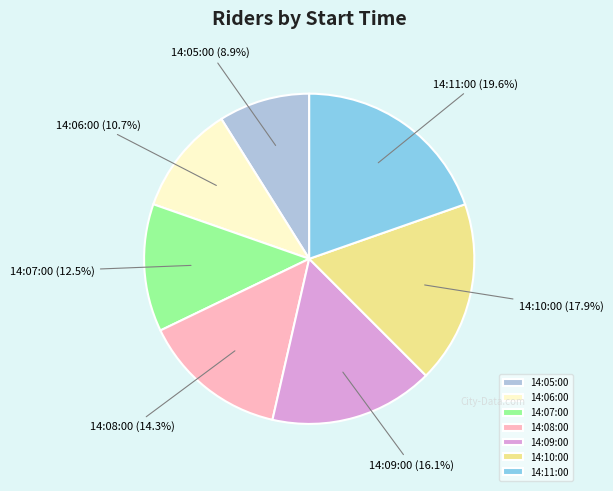

Does 14:09:00 represent more than half of the total?

No